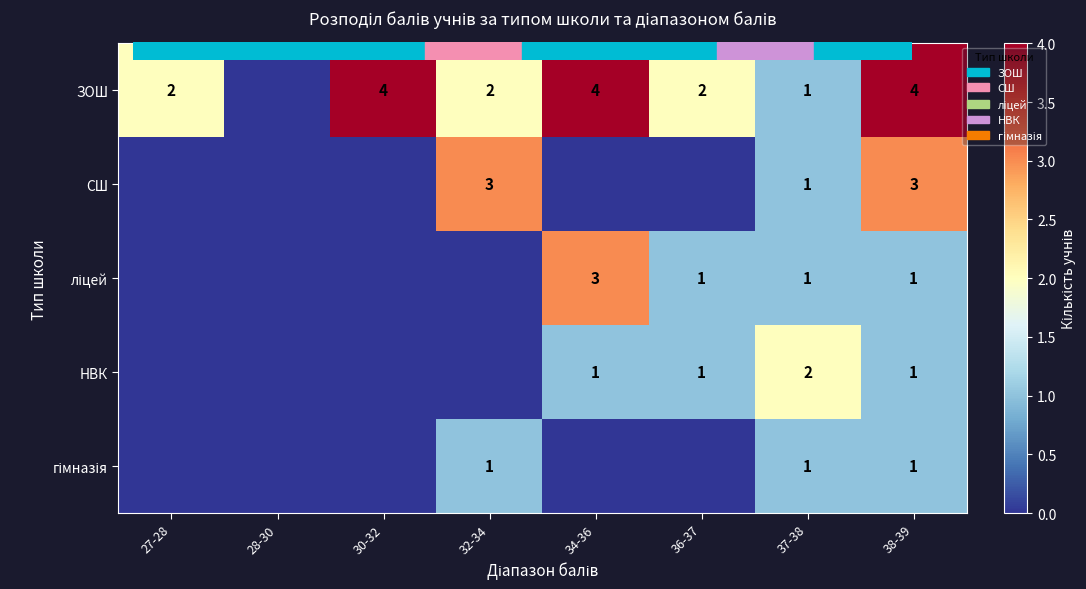

Where does the НВК series first go above 1?

37-38